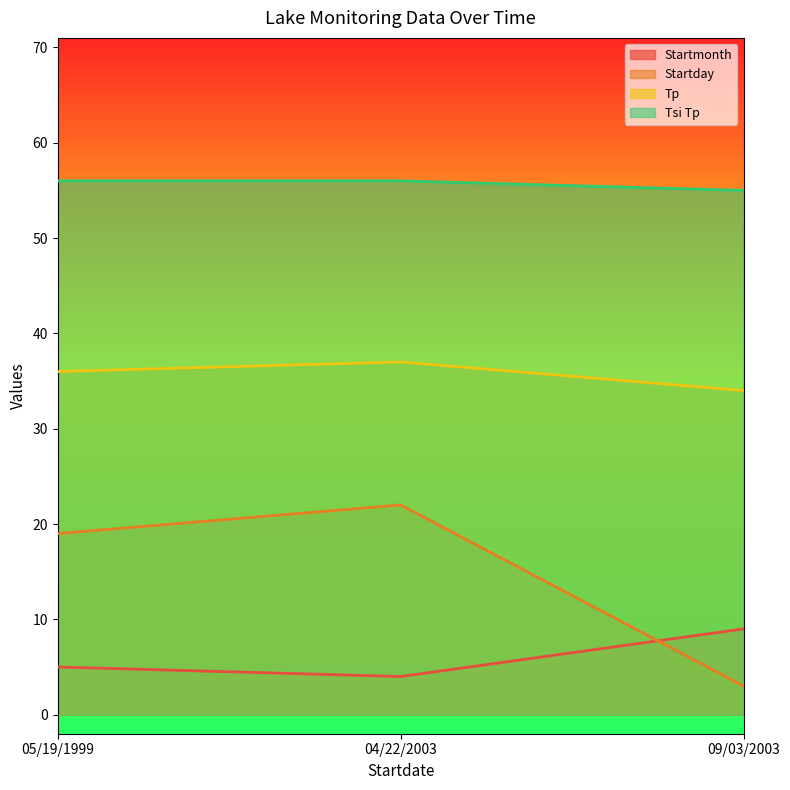

What is the minimum value for Startmonth?

4